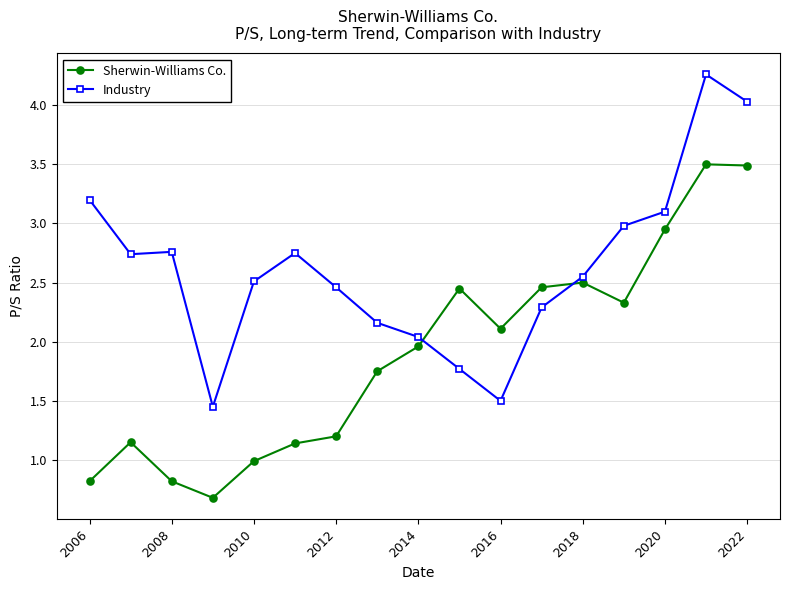

True or false: Industry and Sherwin-Williams Co. intersect in this chart.

True